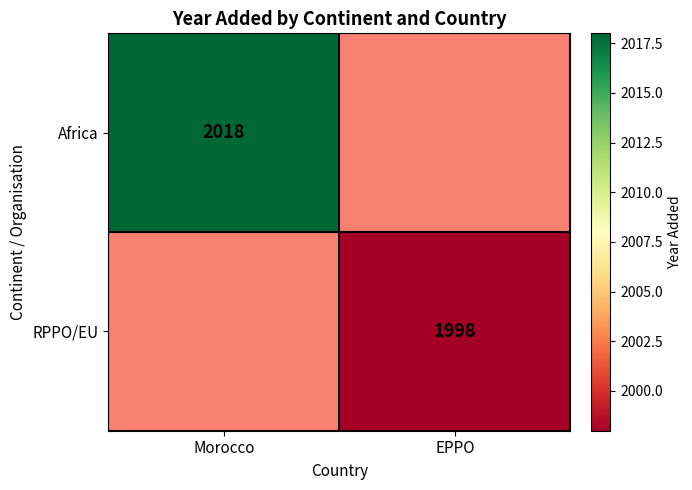

Between Morocco and EPPO, which is larger?

EPPO